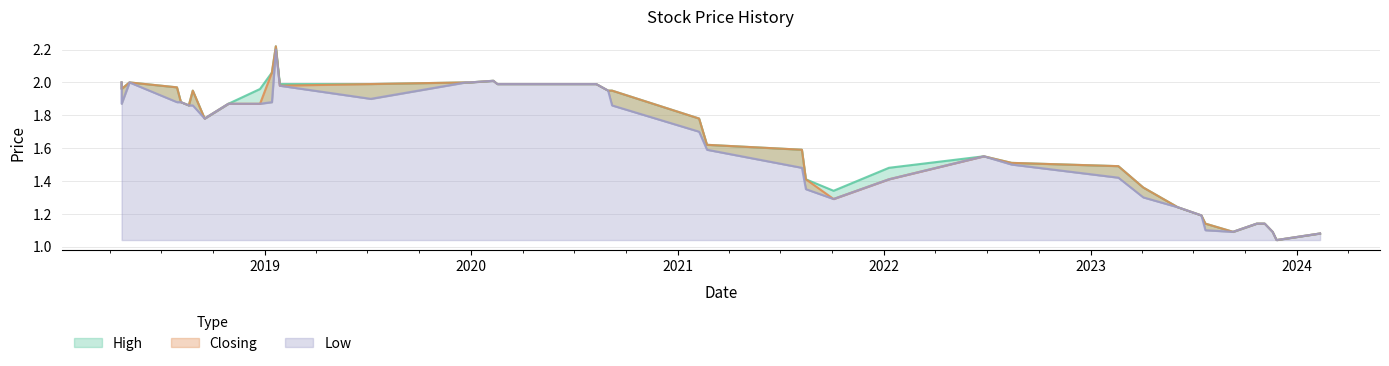

How many distinct data groups are displayed?

3